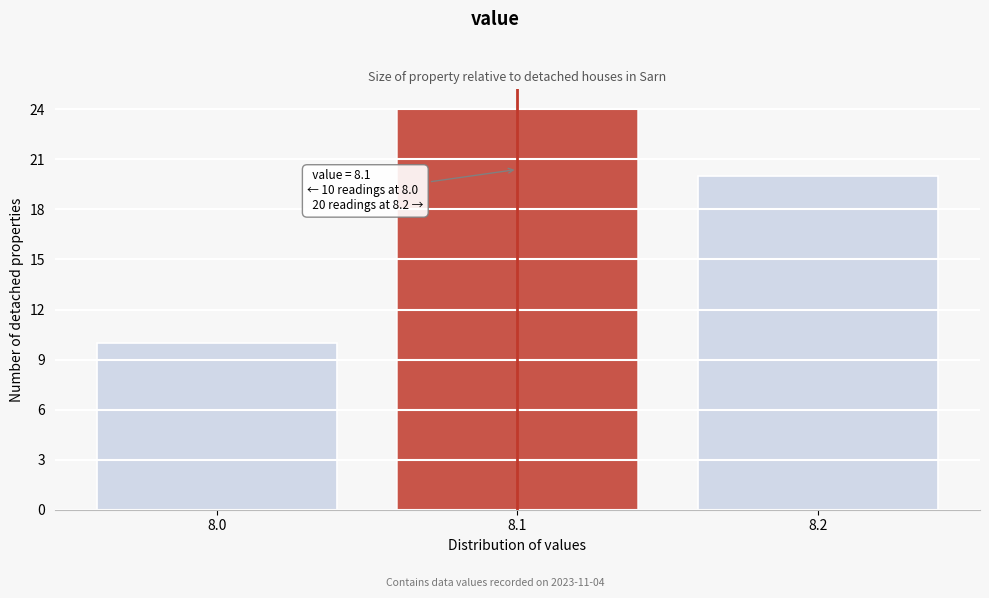

Over which range of the x-axis is the bar tallest?

8.05 to 8.15